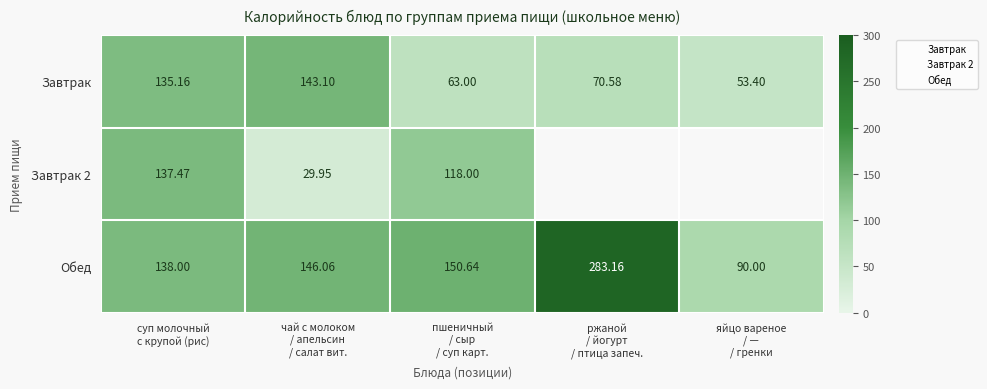

Where is Завтрак 2 nearest to the value 83?

пшеничный / сыр / суп карт.